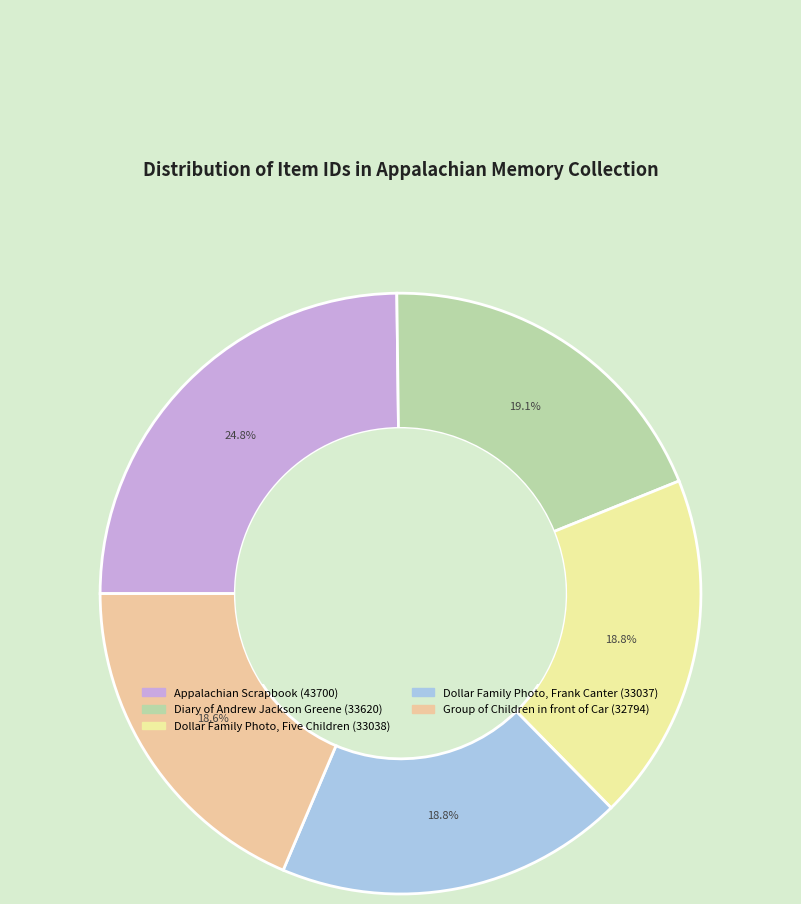

How many segments does this pie chart have?

5